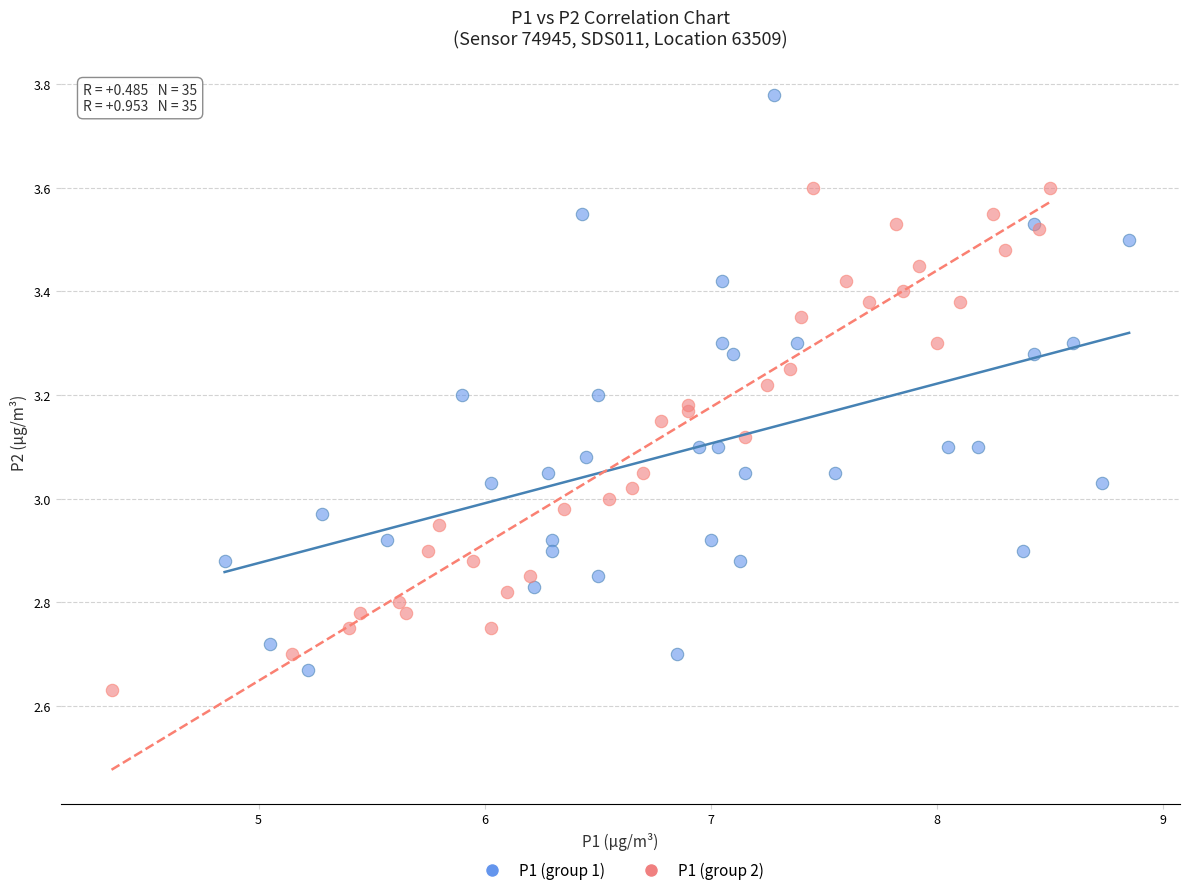

Which series reaches the maximum Y coordinate?

P1 (group 1)